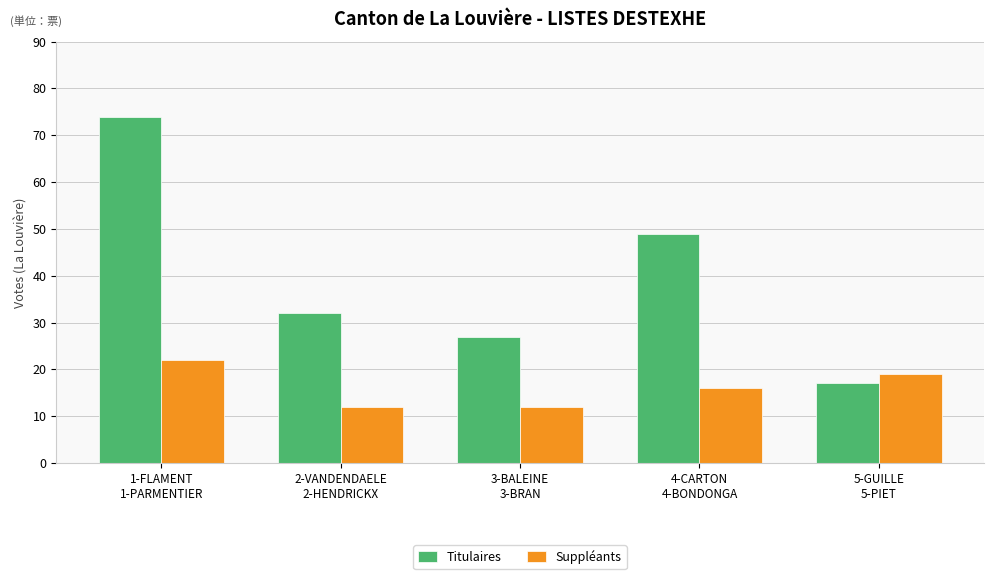

At how many categories does at least one series exceed 56?

1